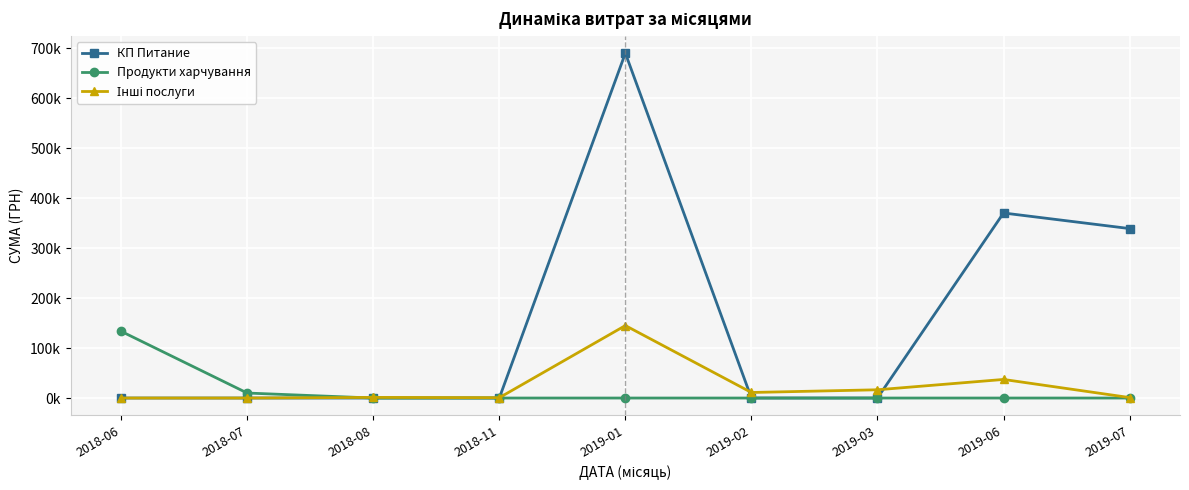

List the series in order of their peak value, highest first.

КП Питание, Інші послуги, Продукти харчування